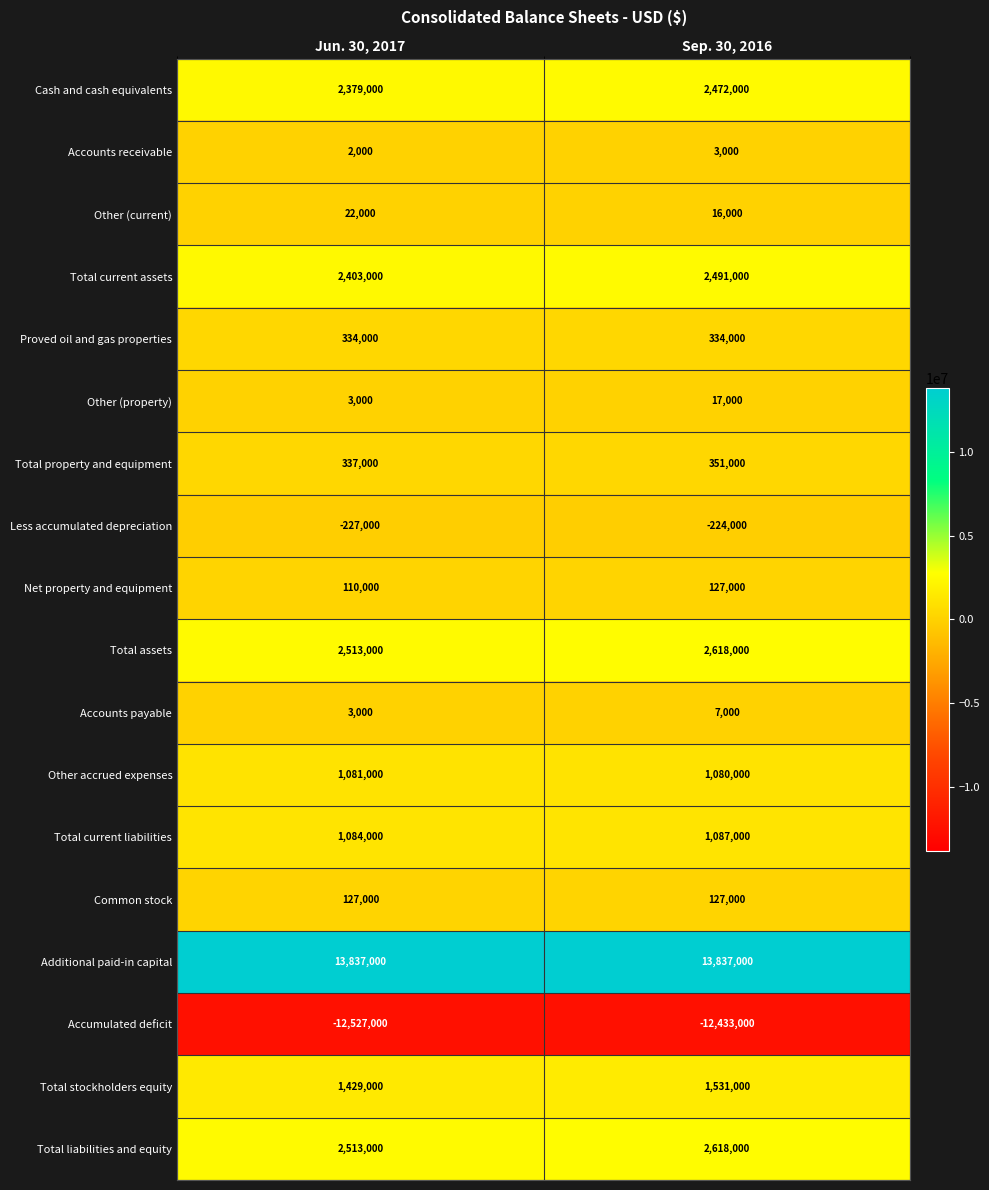

The value of Less accumulated depreciation at Sep. 30, 2016 is -324230. True or false?

False